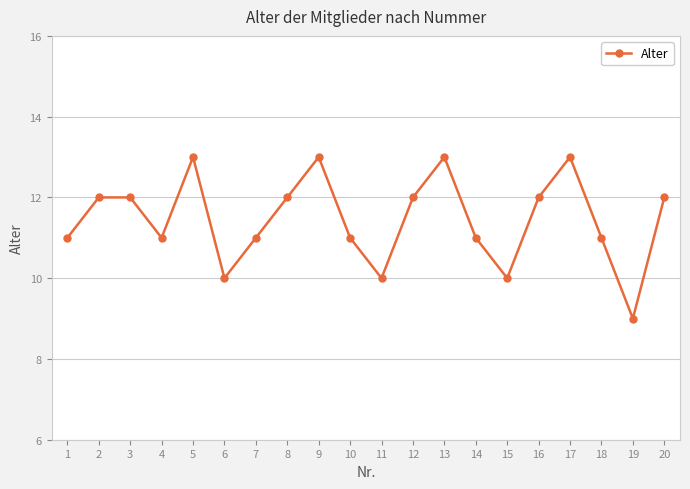

The chart shows a value of 8 at 7. True or false?

False